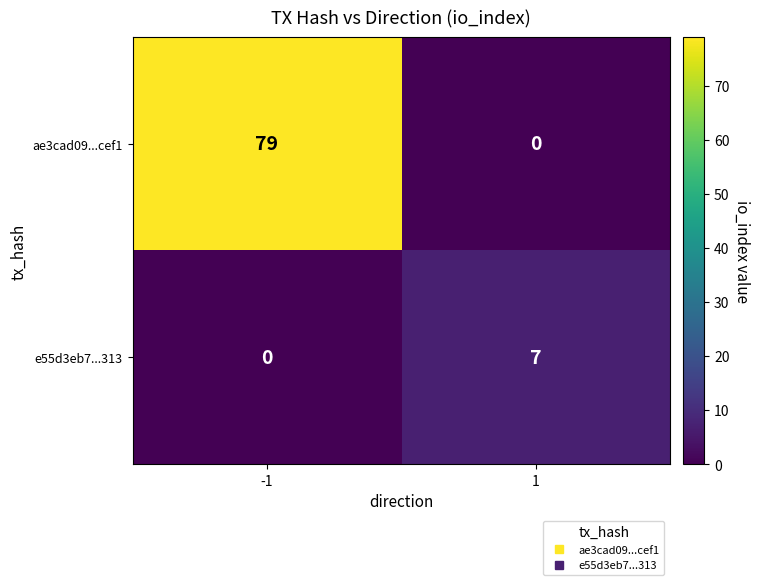

What is the average value of the e55d3eb7...313 series?

4